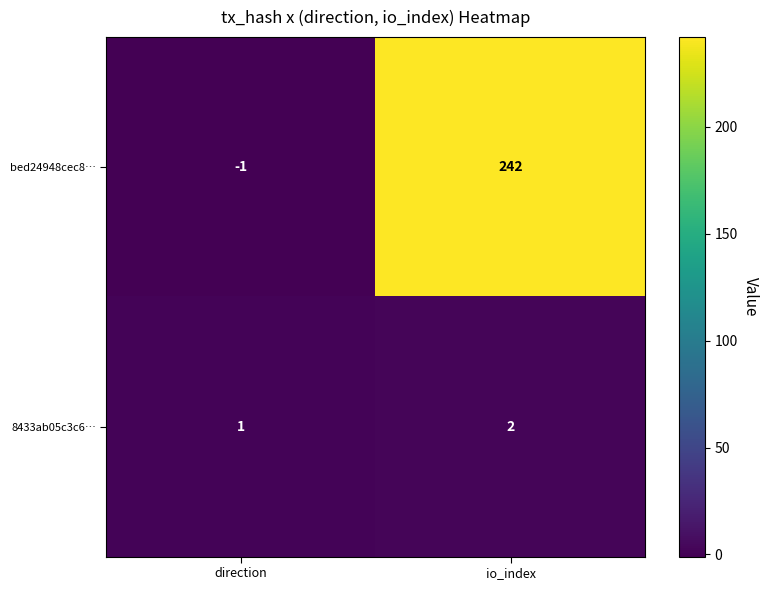

At which category is the sum across all series the highest?

io_index